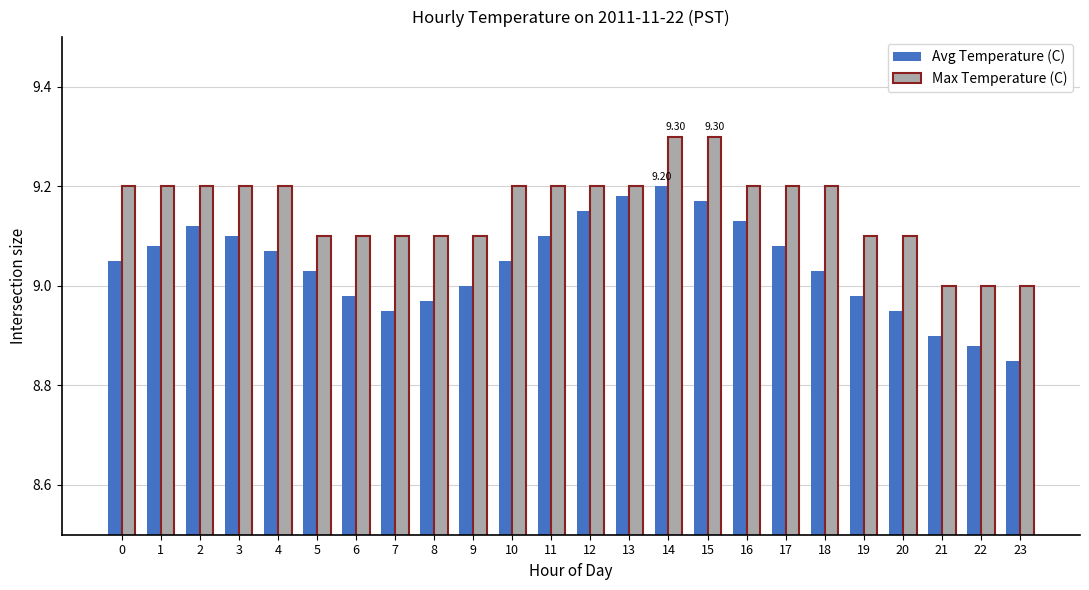

How many data points does each series have?

24